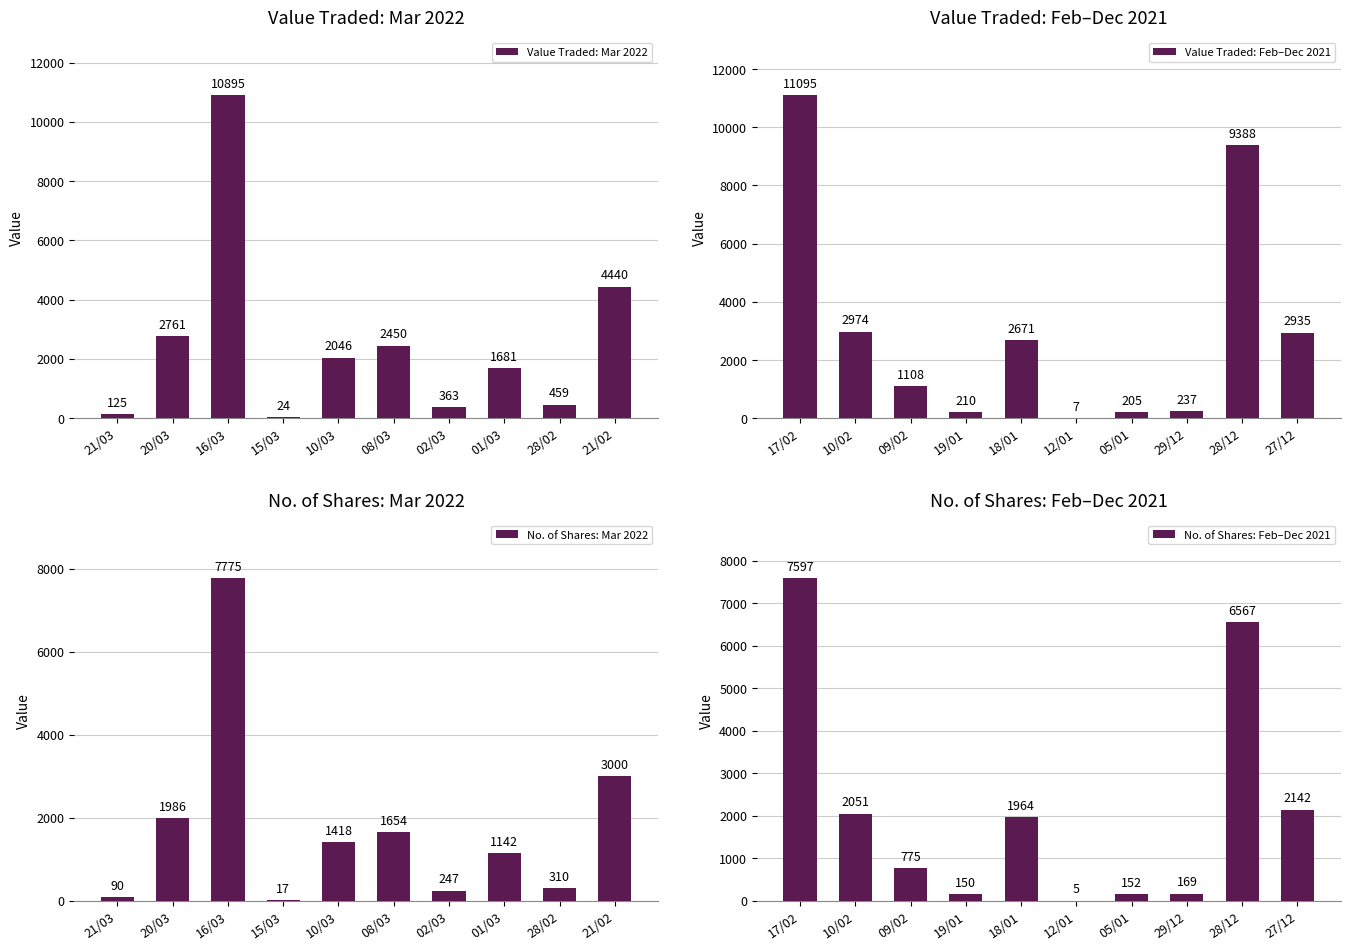

What is the value of the Value Traded: Mar 2022 bar at the 5th from the left?

2046